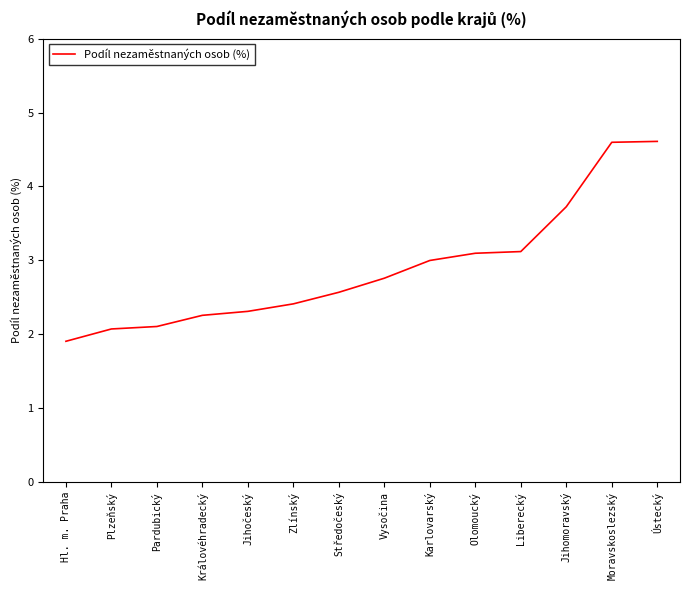

What is the approximate value at Olomoucký?

3.1